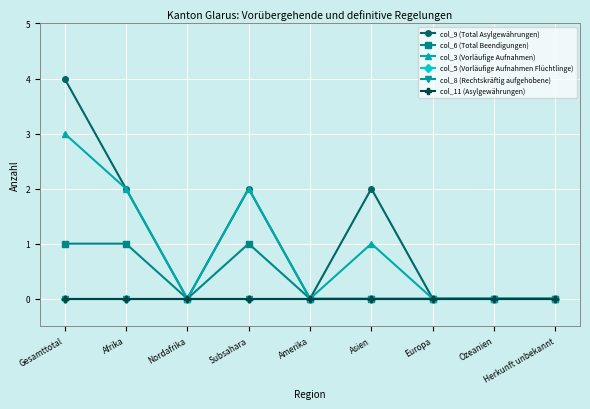

Is this an area chart (filled region under the line)?

No